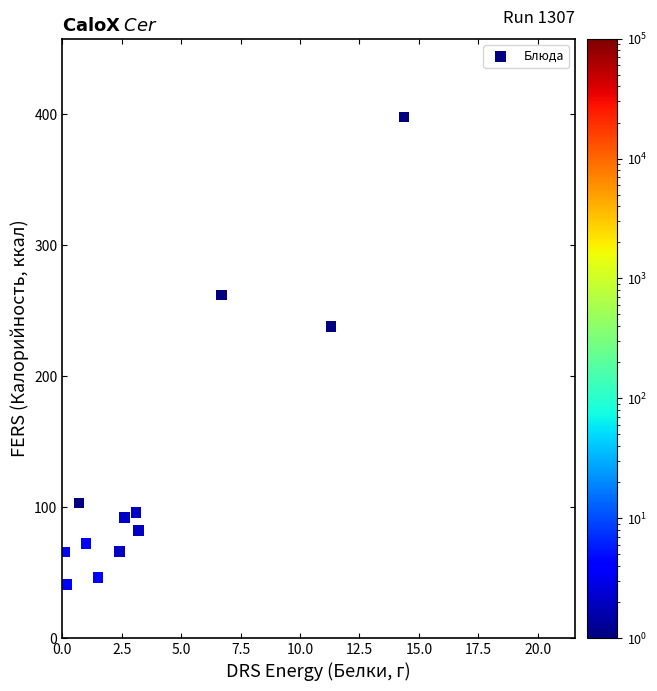

What Y value in the scatter plot is closest to 219?

238.0